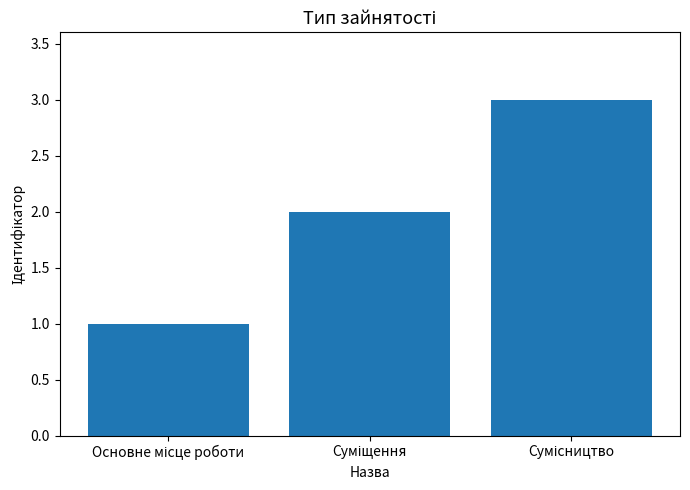

Are the bars grouped side by side (vs. stacked)?

No